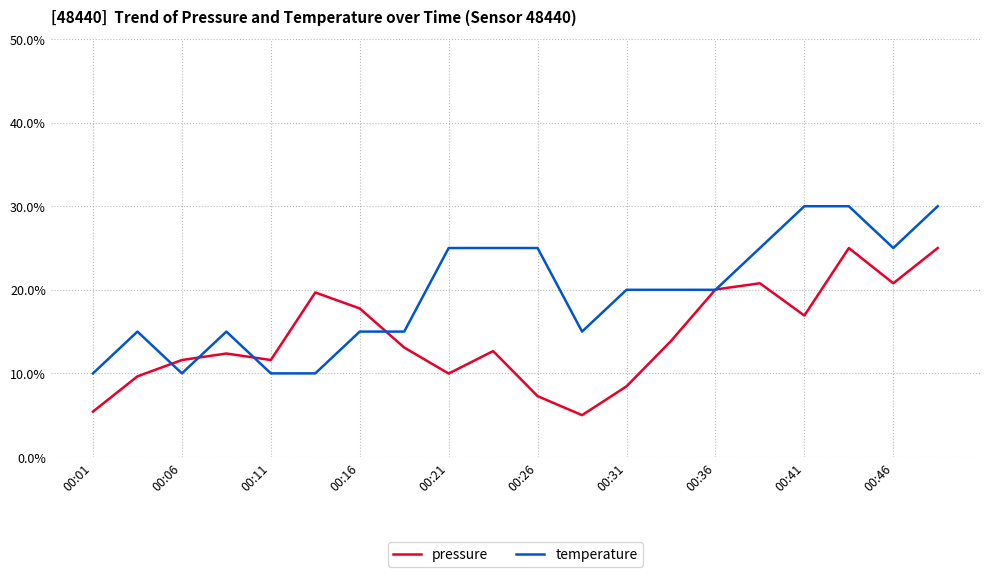

Does the chart have visible grid lines?

Yes